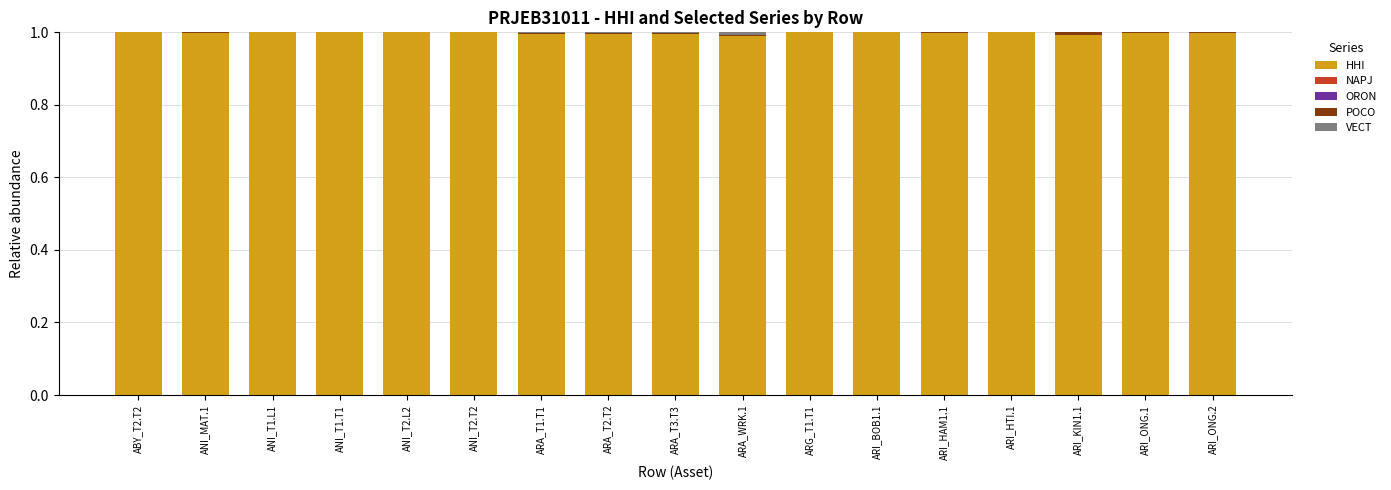

The HHI series shows 1.0 at ARA_T3.T3. True or false?

True